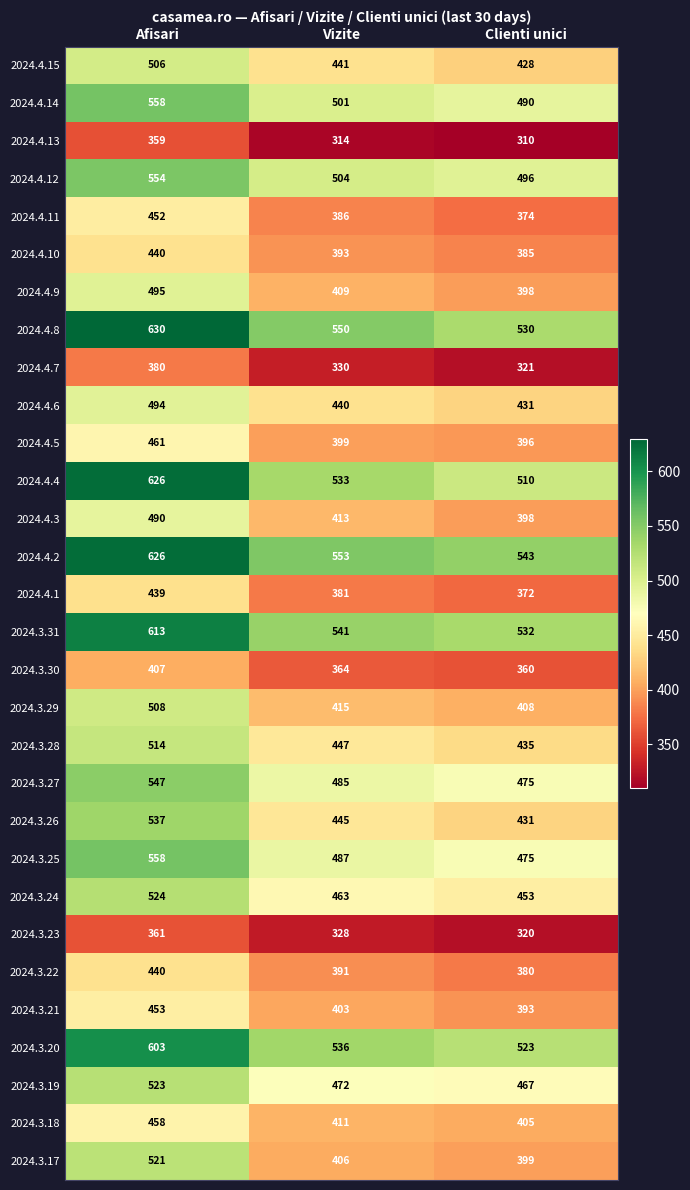

What is the difference between the highest and lowest values at Vizite?

239